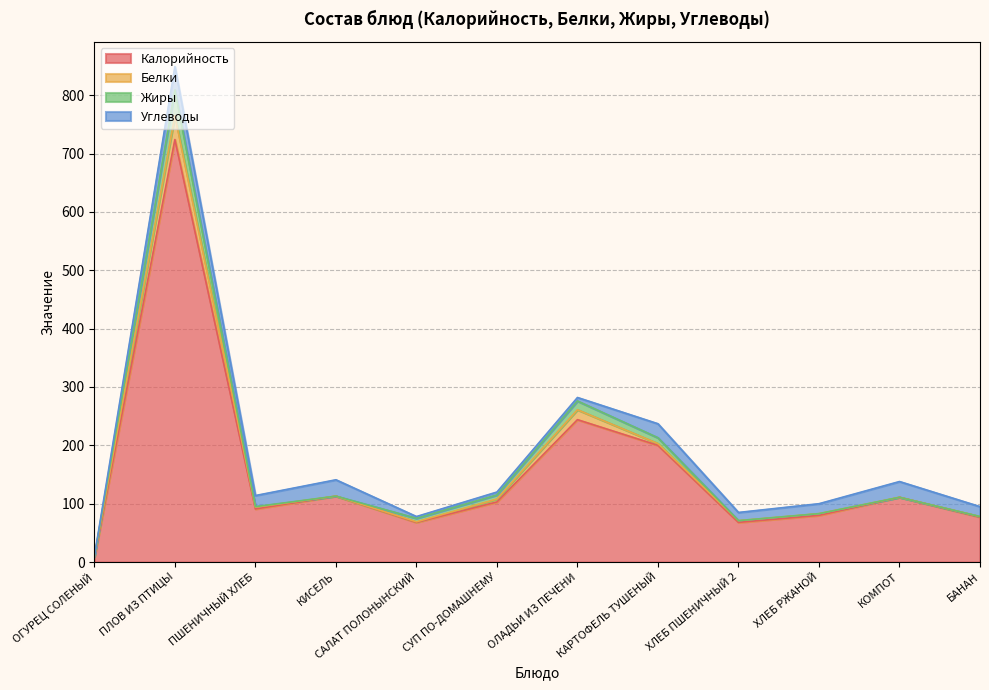

At which label does Углеводы first exceed 17?

ПЛОВ ИЗ ПТИЦЫ